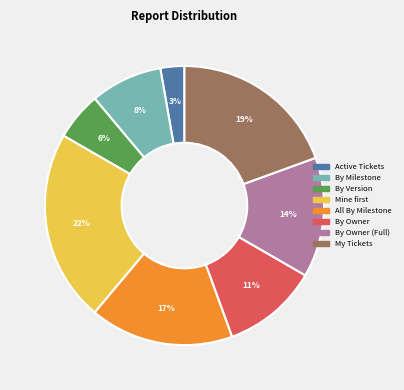

Does any single category account for the majority?

No